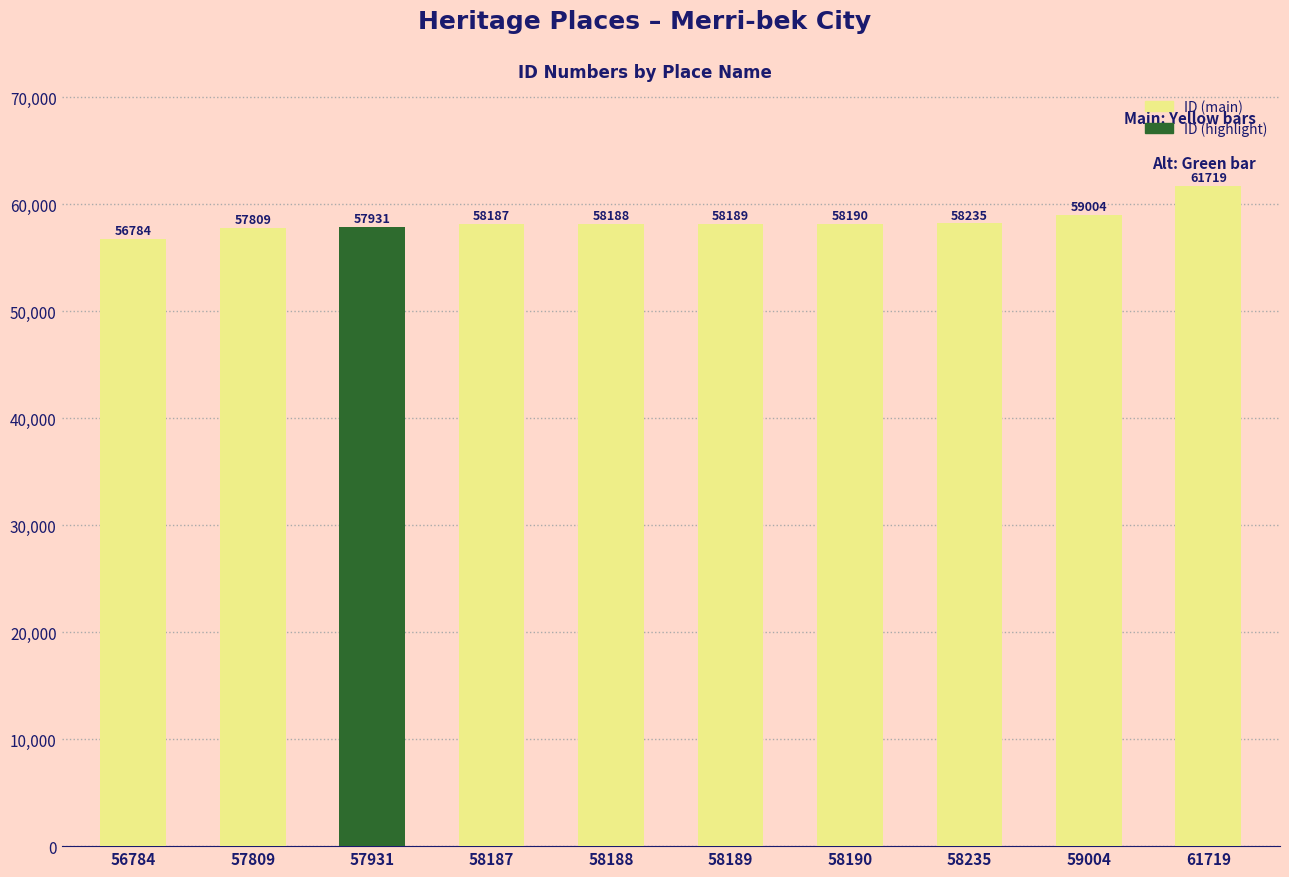

Reading right to left, transcribe all the data shown in this chart.

61719	59004	58235	58190	58189	58188	58187	57931	57809	56784